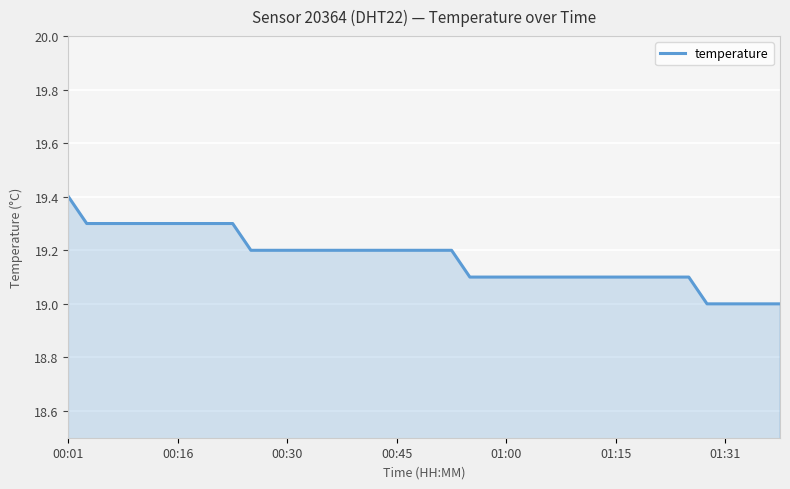

What is the smallest value displayed?

19.0